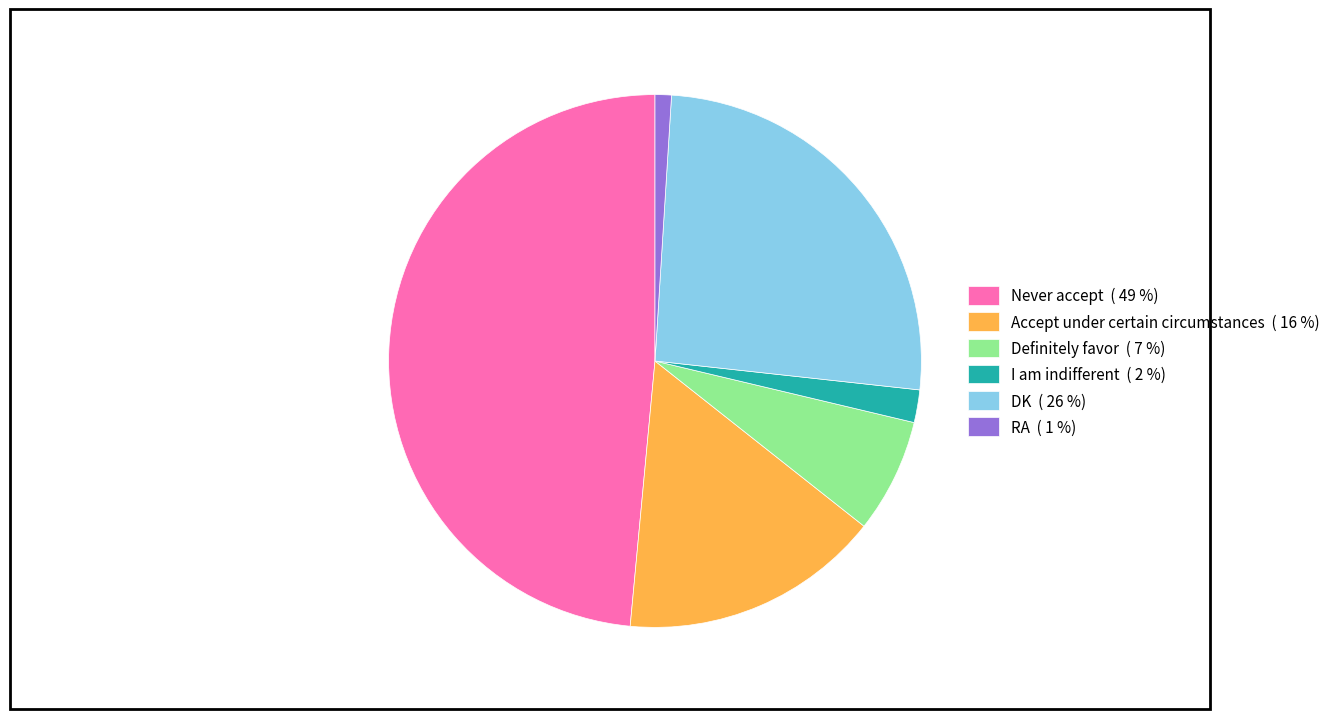

What is the smallest slice in the pie chart?

RA